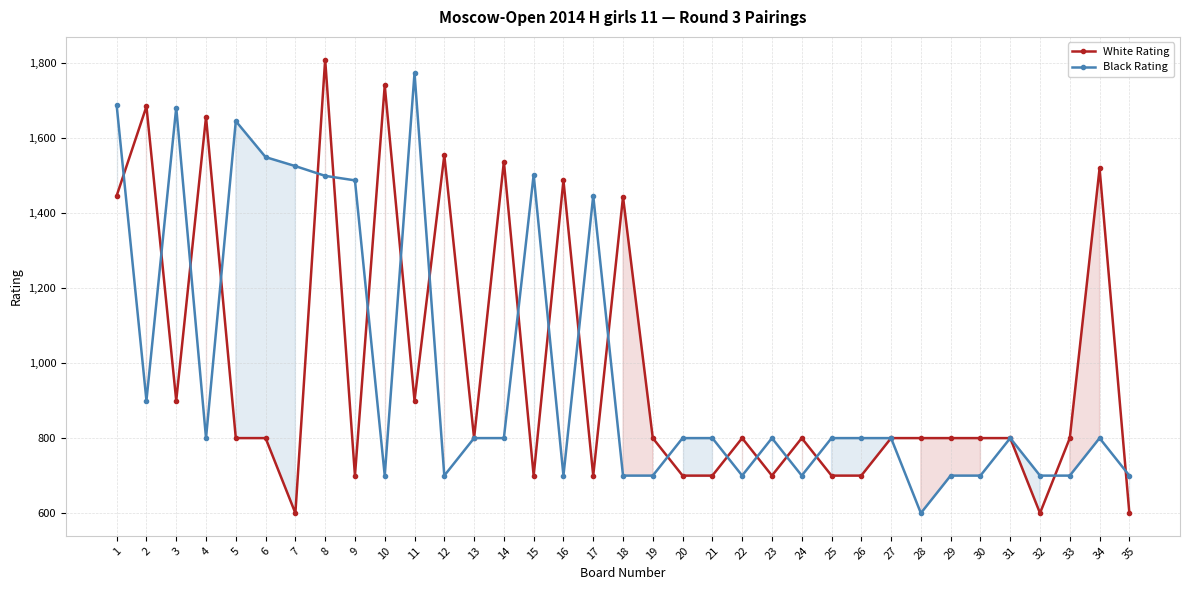

How many times do White Rating and Black Rating cross each other?

20